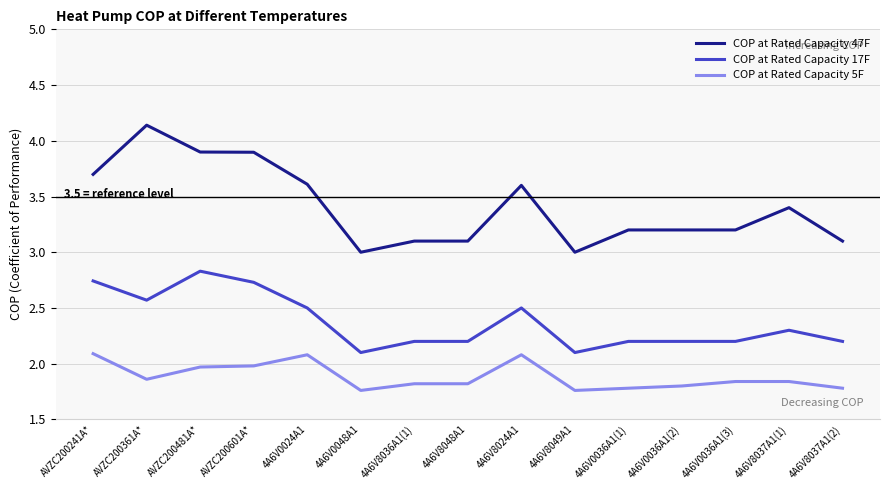

What position from the left is 4A6V0048A1?

6